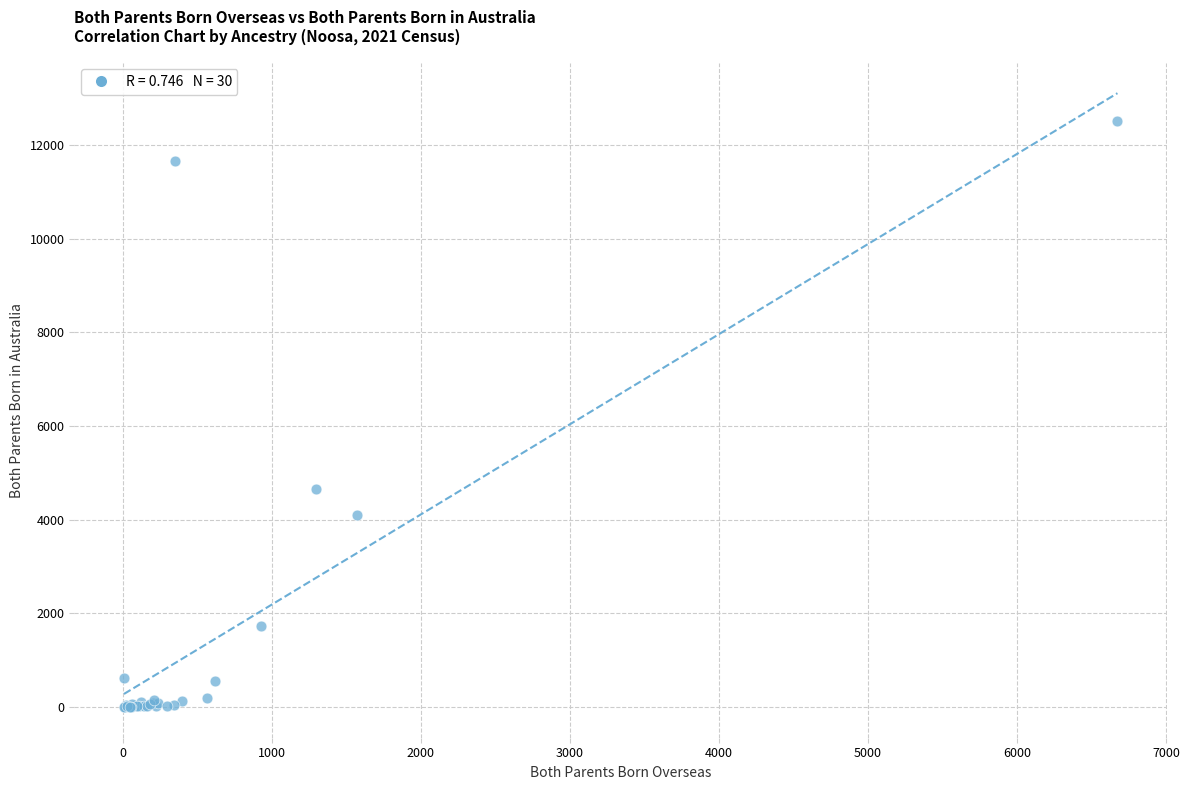

What Y value in the scatter plot is closest to 6253?

4658